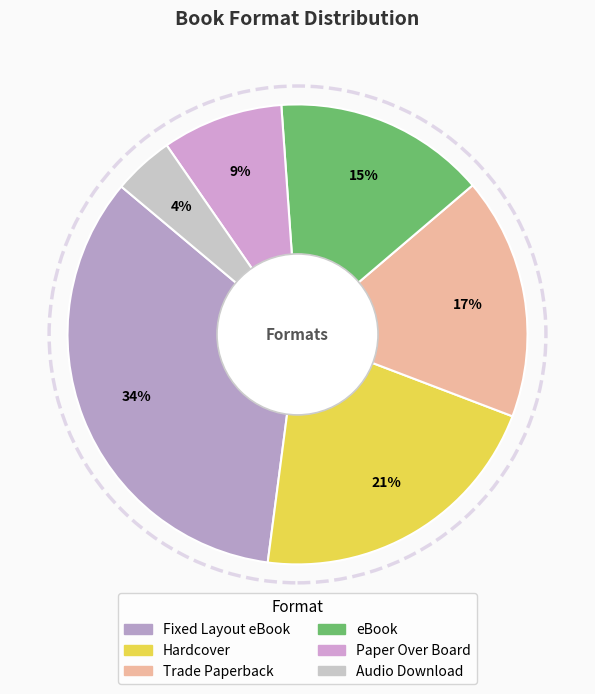

Is eBook the majority of the pie?

No